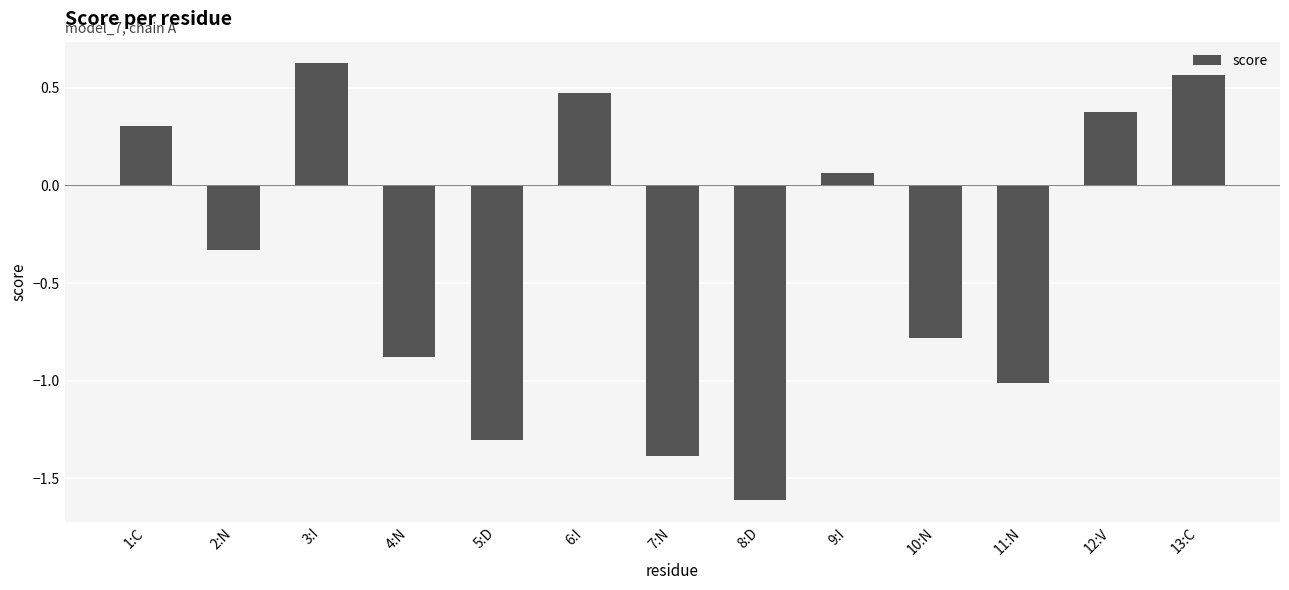

Where is the data nearest to the value 0?

9:I